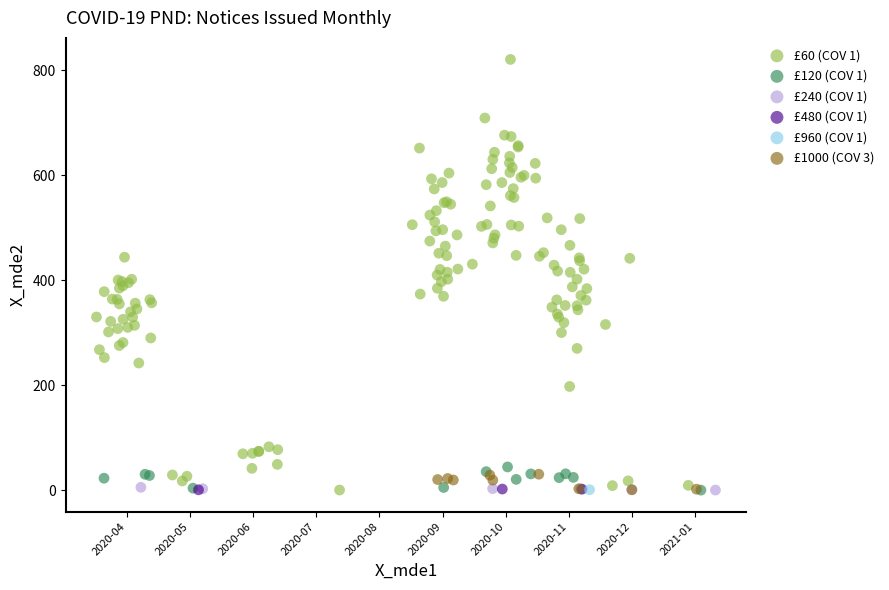

What are all the series names shown in the legend?

£60 (COV 1), £120 (COV 1), £240 (COV 1), £480 (COV 1), £960 (COV 1), £1000 (COV 3)